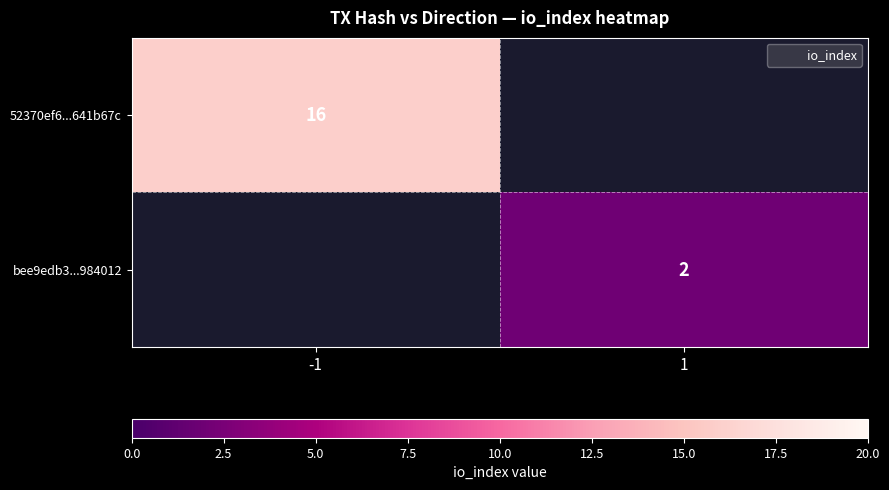

The value of bee9edb3...984012 at 1 is 2.0. True or false?

True